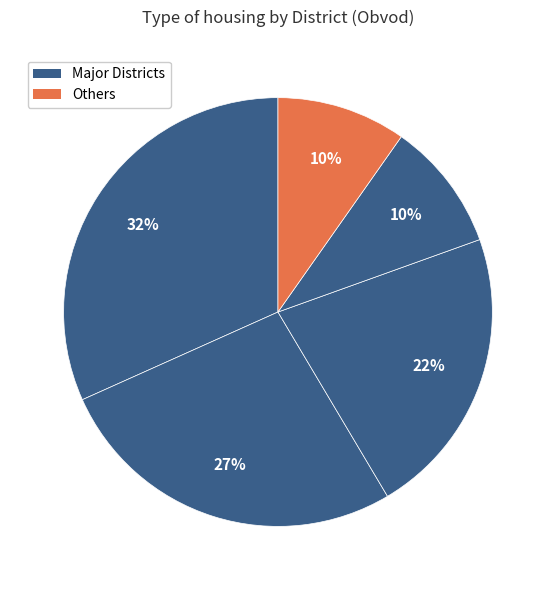

How many segments does this pie chart have?

5